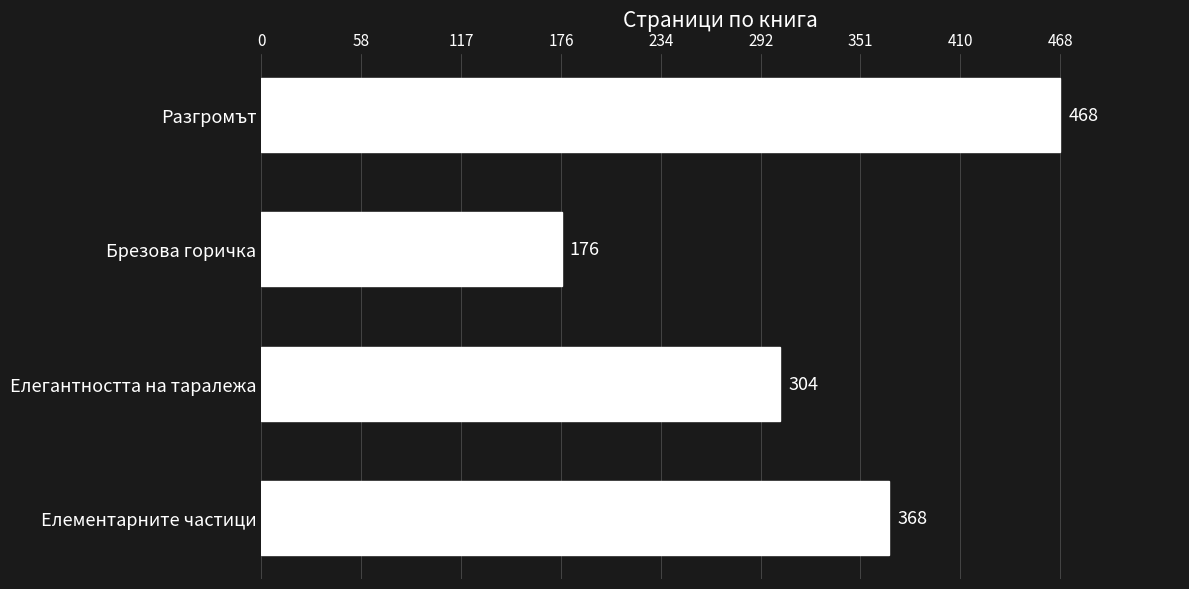

What is the maximum value shown in the chart?

468